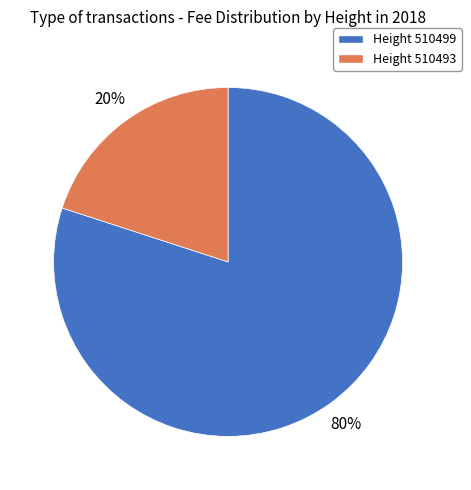

Is there any slice that represents more than half of the pie?

Yes